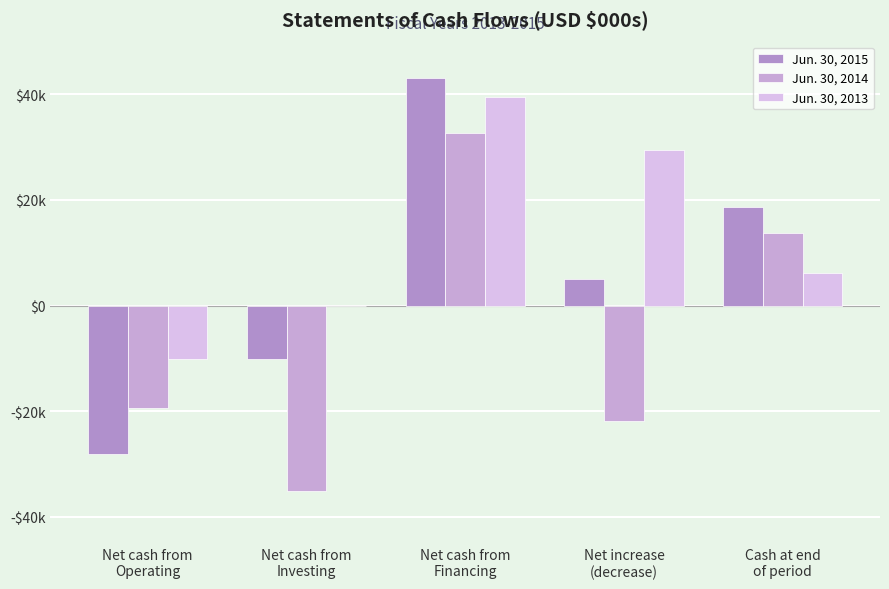

Is the value of Jun. 30, 2013 at Net increase
(decrease) greater than the value of Jun. 30, 2014 at Net increase
(decrease)?

Yes